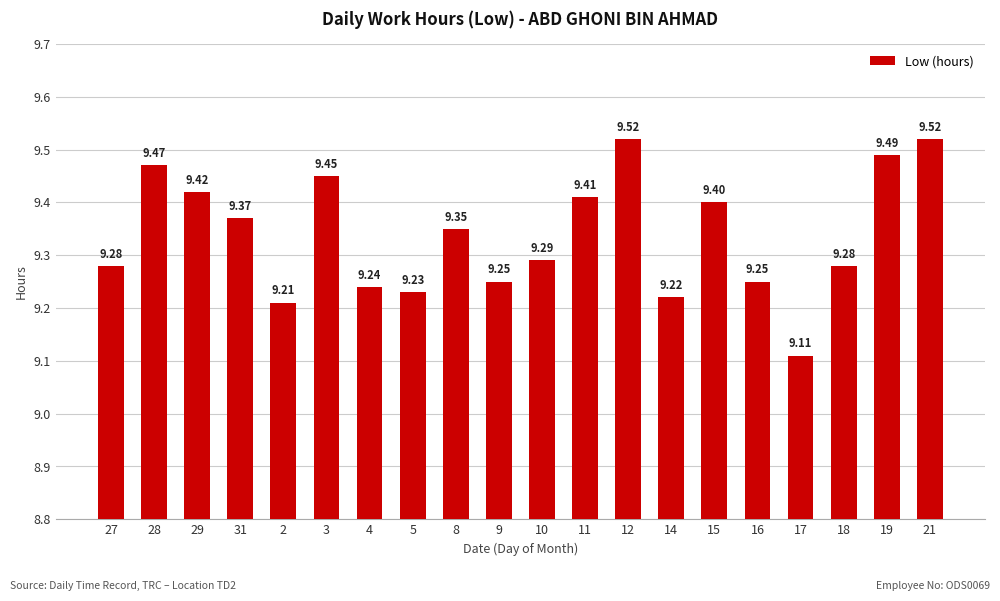

What is the difference between the values at 31 and 16?

0.1